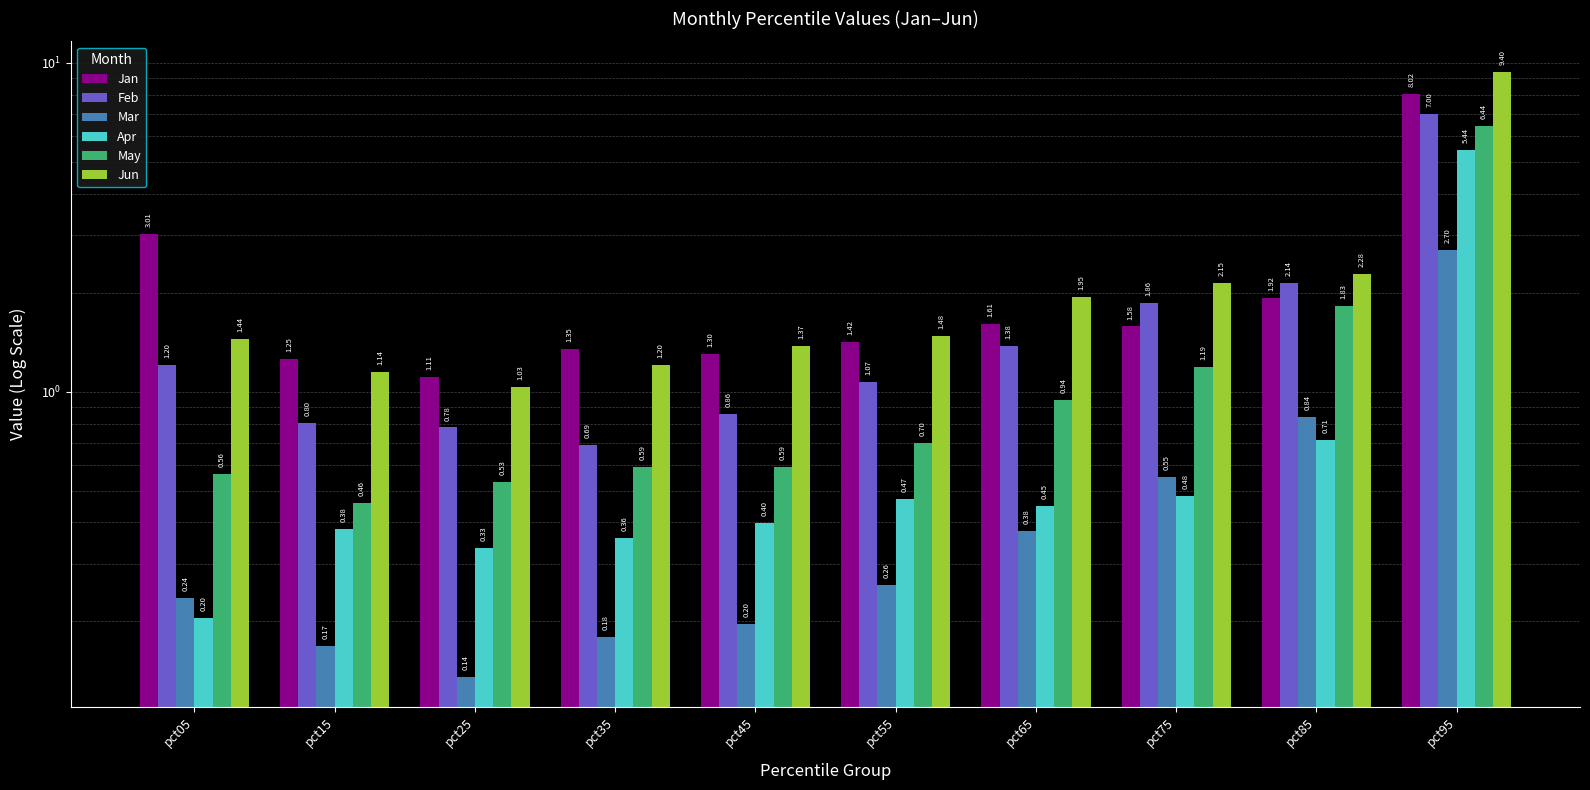

At which category is the sum across all series the highest?

pct95